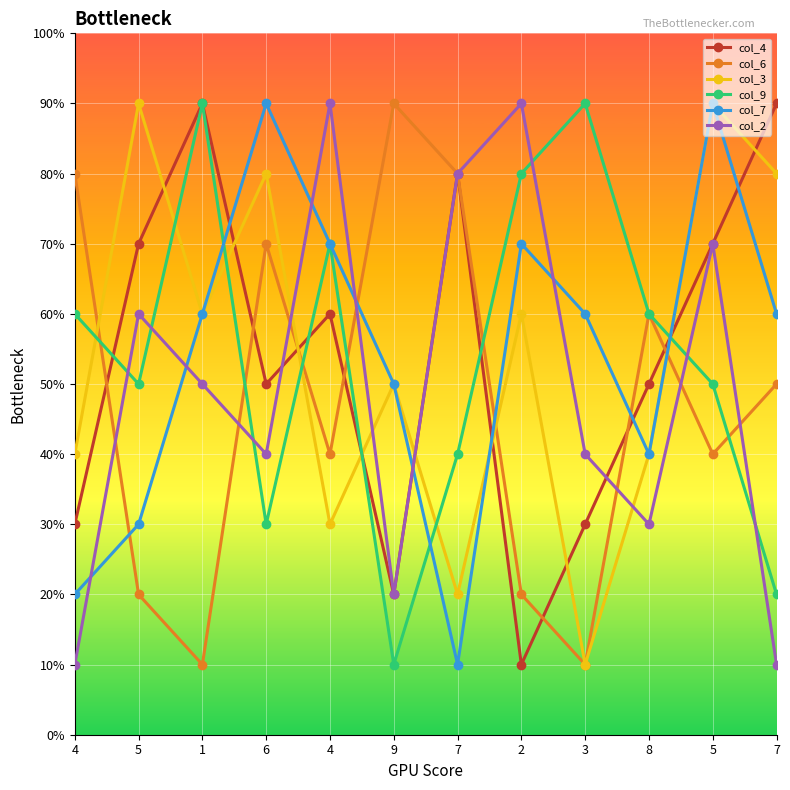

List the labels in order of col_6 value, smallest first.

1, 3, 5, 2, 4, 5, 7, 8, 6, 4, 7, 9